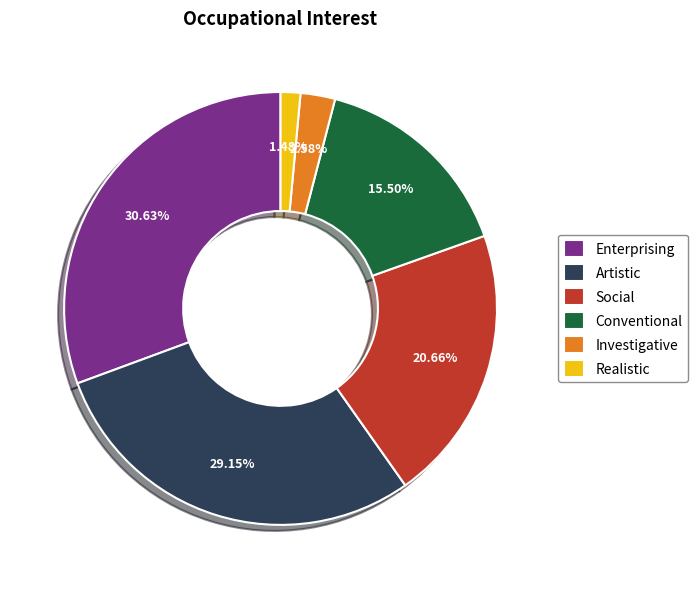

True or false: Realistic accounts for 10% of the total.

False